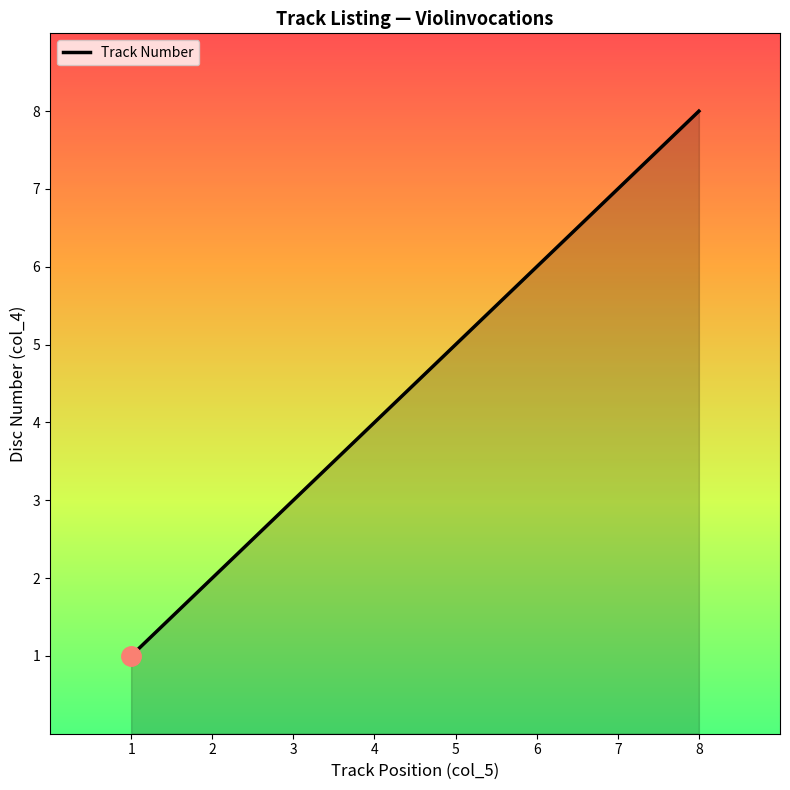

True or false: there are more than 1 points higher than both neighbors.

False